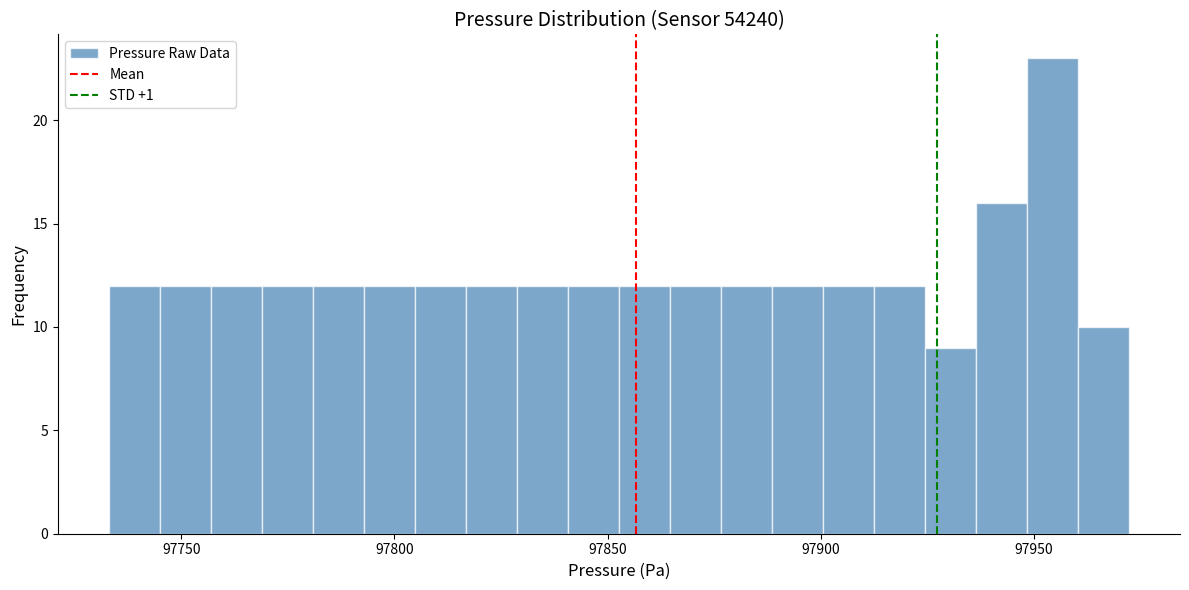

Read against the x-axis, roughly where is the centre of the tallest bar?

97955